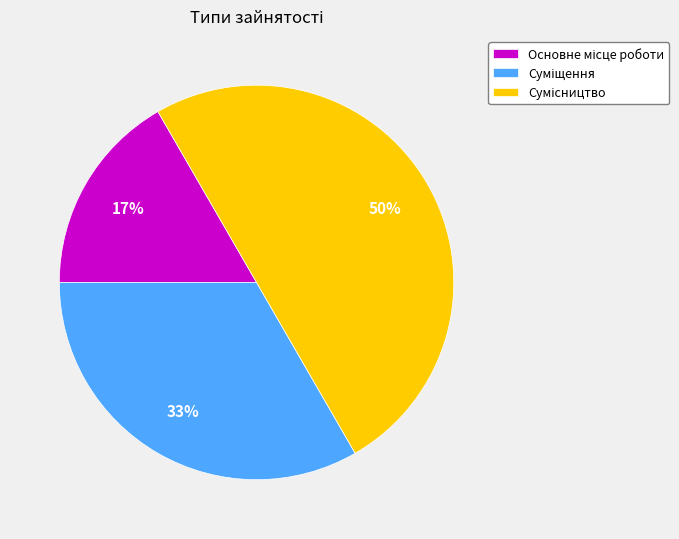

To the nearest percent, what is the average slice percentage?

33%